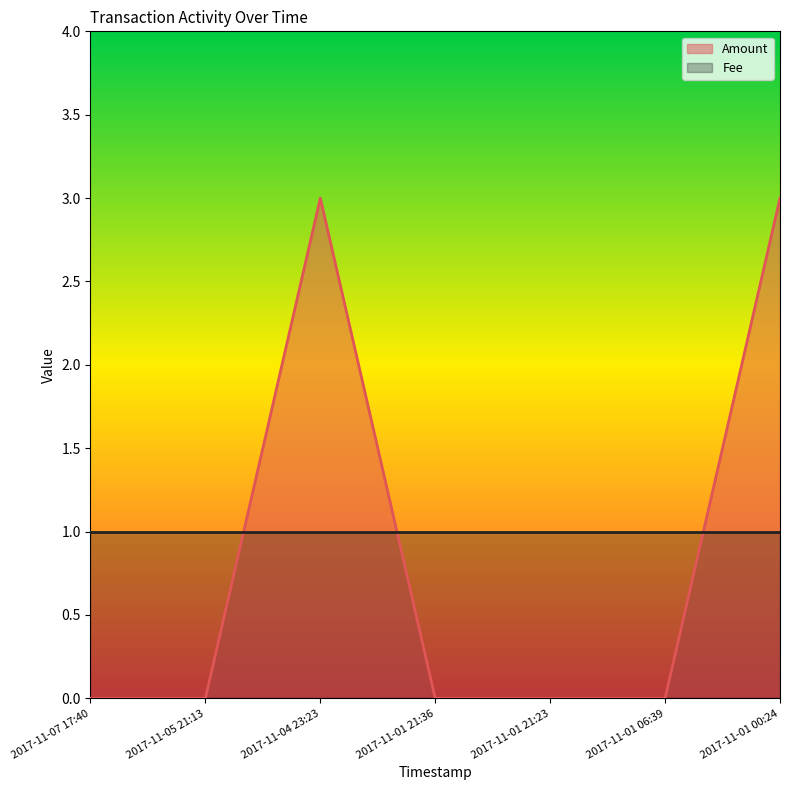

True or false: the data has more than 2 interior local peaks.

False